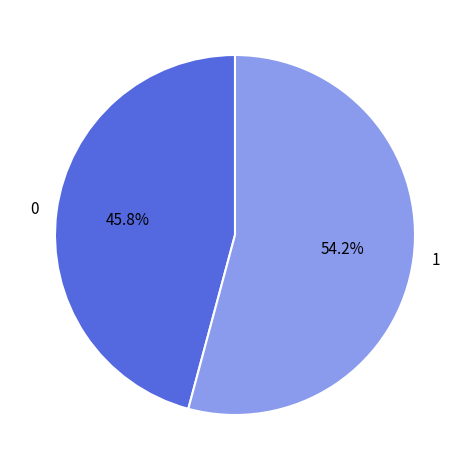

Rank the categories by value from highest to lowest.

1, 0